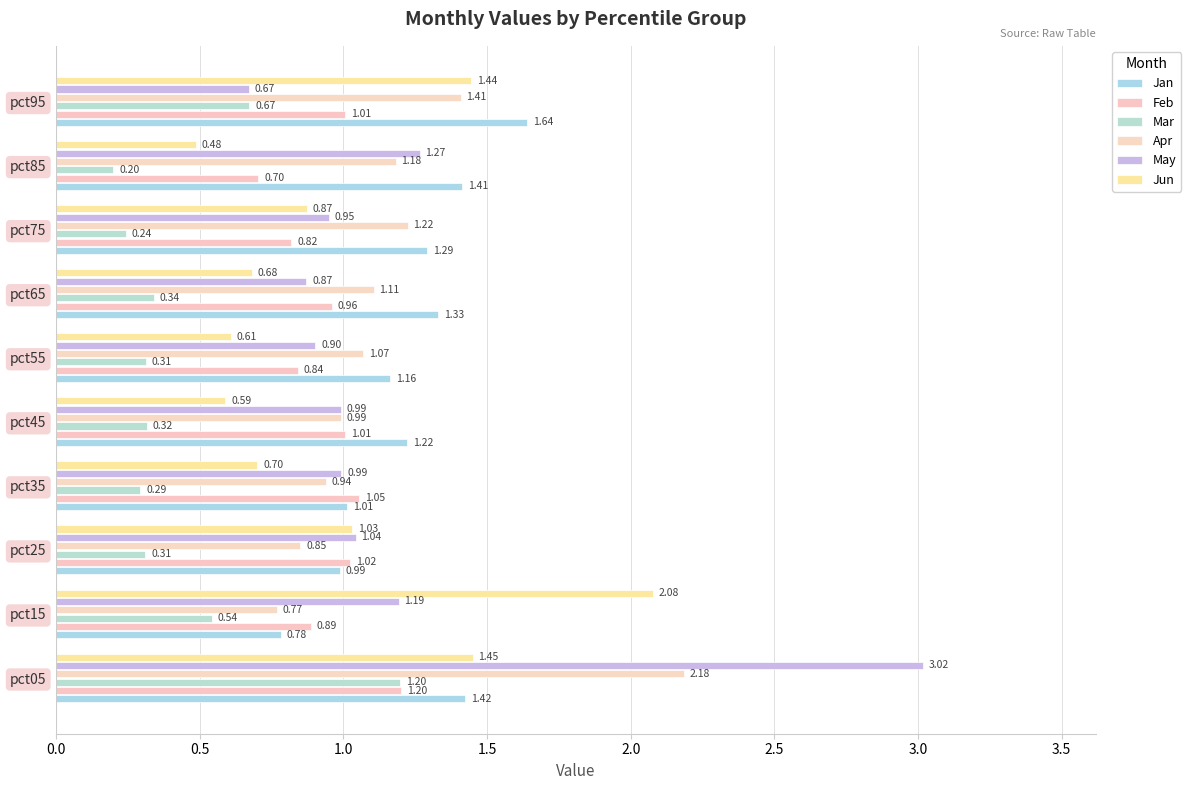

What is the maximum value shown in the chart?

3.0